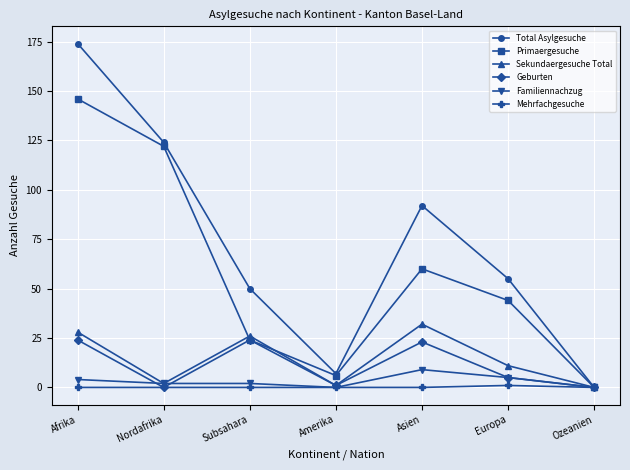

Which series has the widest spread of values?

Total Asylgesuche